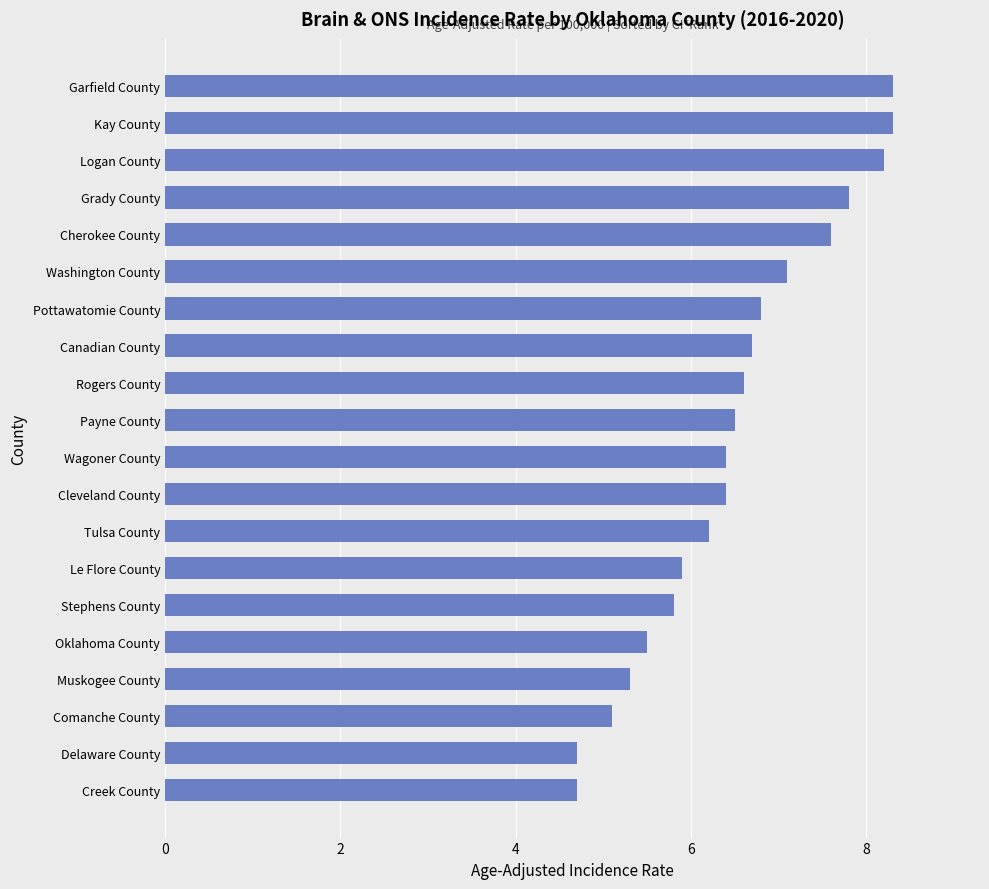

Is it true that the value at Stephens County is 8.0?

False